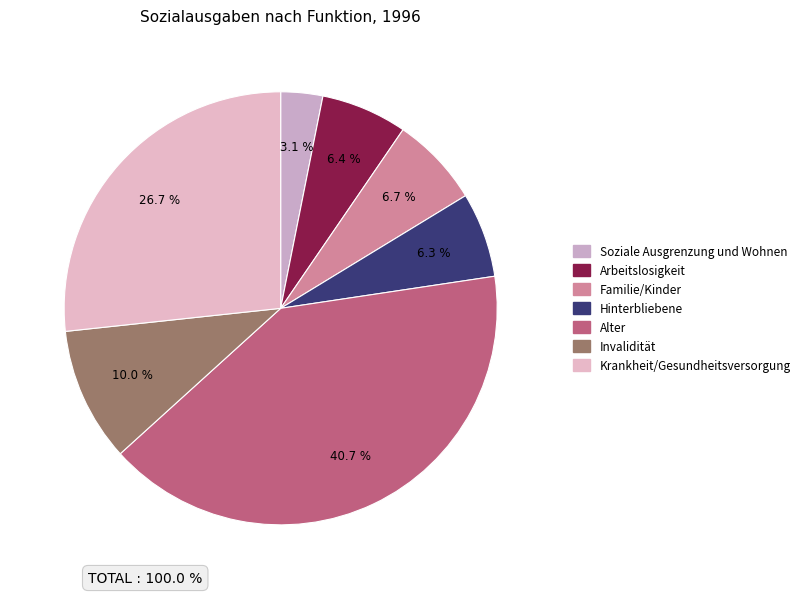

How many slices are in this pie chart?

7